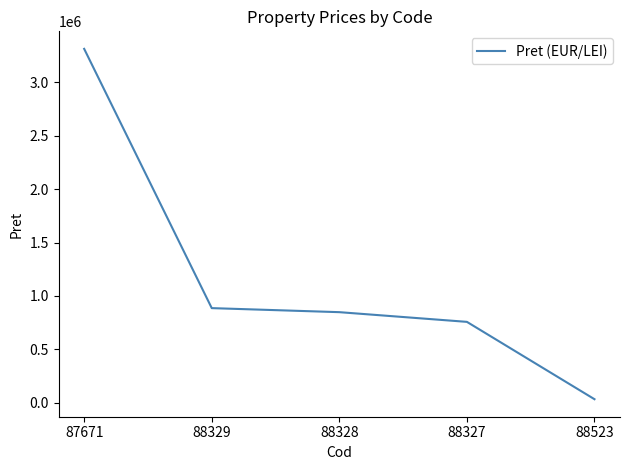

Reading left to right, what are all the values shown in this chart?

3315230	885502	847612	756728	31944